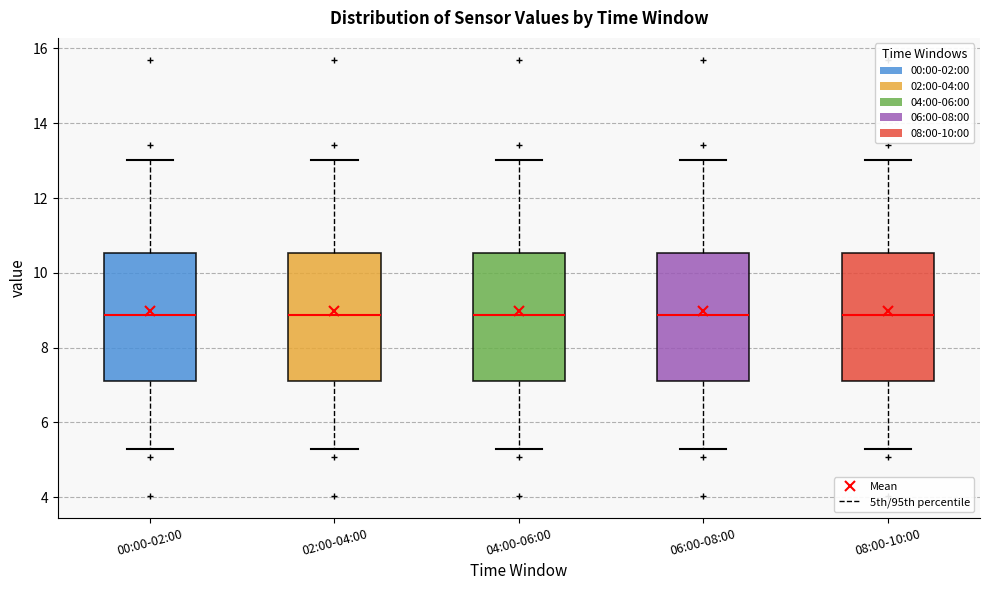

Where is the lower edge of the box for 08:00-10:00 on the y-axis? The values are not printed on the chart, so give them approximately, as read against the axis.

7.2